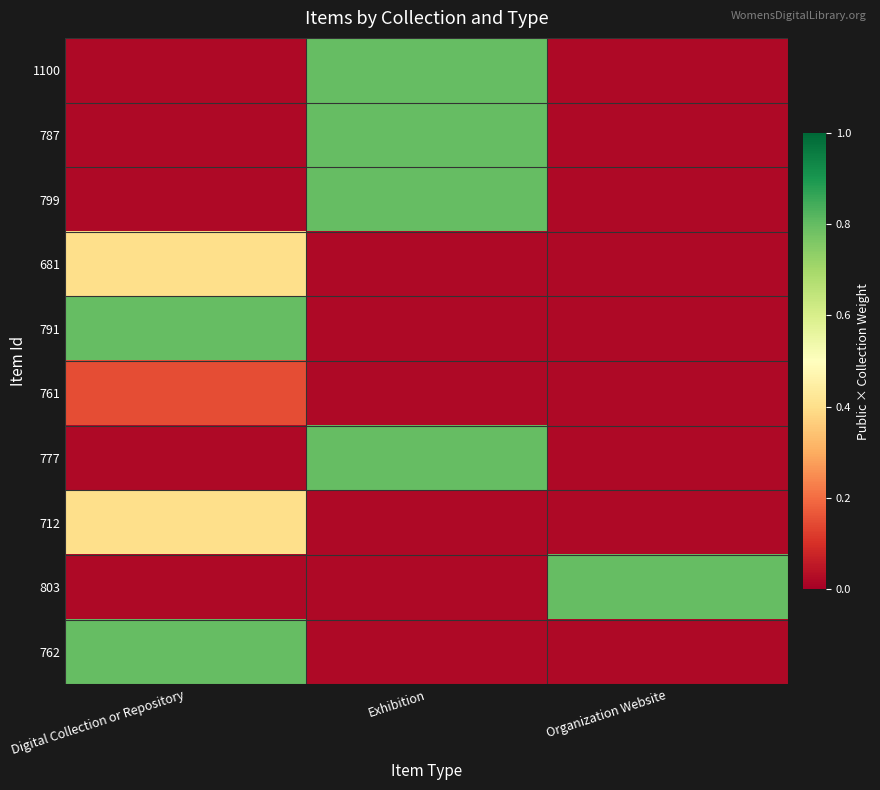

Reading right to left, transcribe all the data shown in this chart.

1100: Organization Website=0.0	Exhibition=0.8	Digital Collection or Repository=0.0
787: Organization Website=0.0	Exhibition=0.8	Digital Collection or Repository=0.0
799: Organization Website=0.0	Exhibition=0.8	Digital Collection or Repository=0.0
681: Organization Website=0.0	Exhibition=0.0	Digital Collection or Repository=0.4
791: Organization Website=0.0	Exhibition=0.0	Digital Collection or Repository=0.8
761: Organization Website=0.0	Exhibition=0.0	Digital Collection or Repository=0.1
777: Organization Website=0.0	Exhibition=0.8	Digital Collection or Repository=0.0
712: Organization Website=0.0	Exhibition=0.0	Digital Collection or Repository=0.4
803: Organization Website=0.8	Exhibition=0.0	Digital Collection or Repository=0.0
762: Organization Website=0.0	Exhibition=0.0	Digital Collection or Repository=0.8